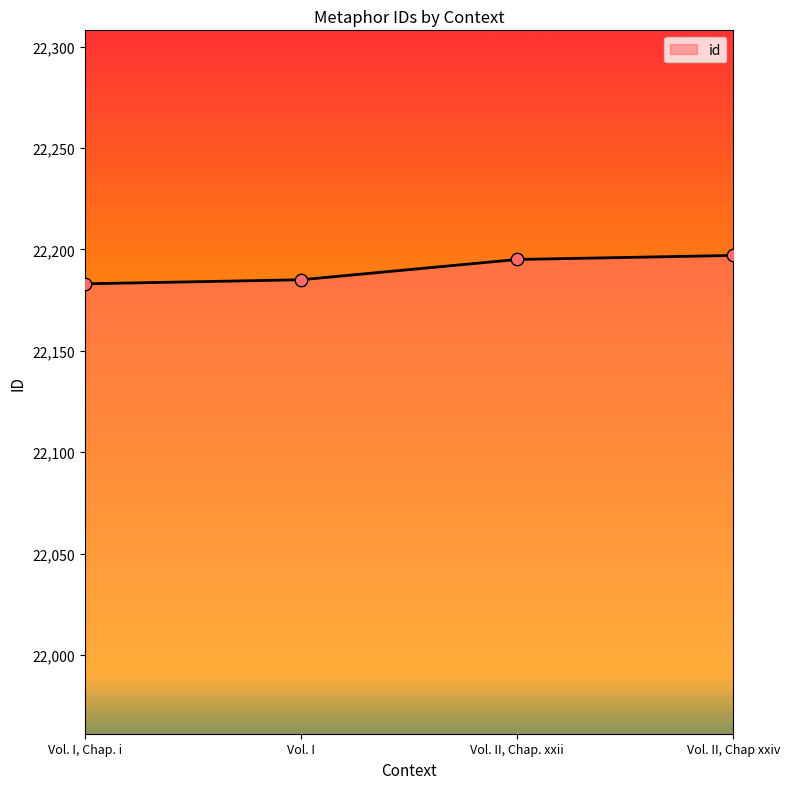

What is the ratio of the value at Vol. I, Chap. i to the value at Vol. II, Chap. xxii?

1.0